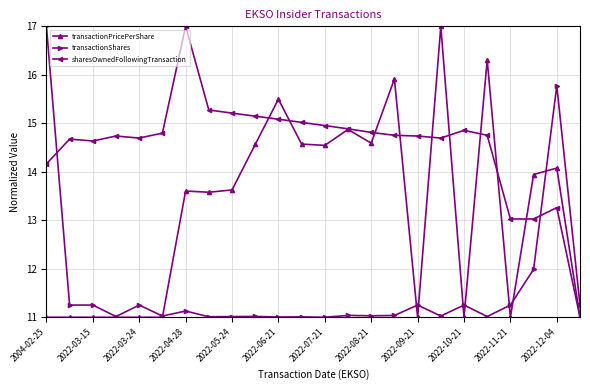

Rank the series by their average value, from highest to lowest.

sharesOwnedFollowingTransaction, transactionPricePerShare, transactionShares